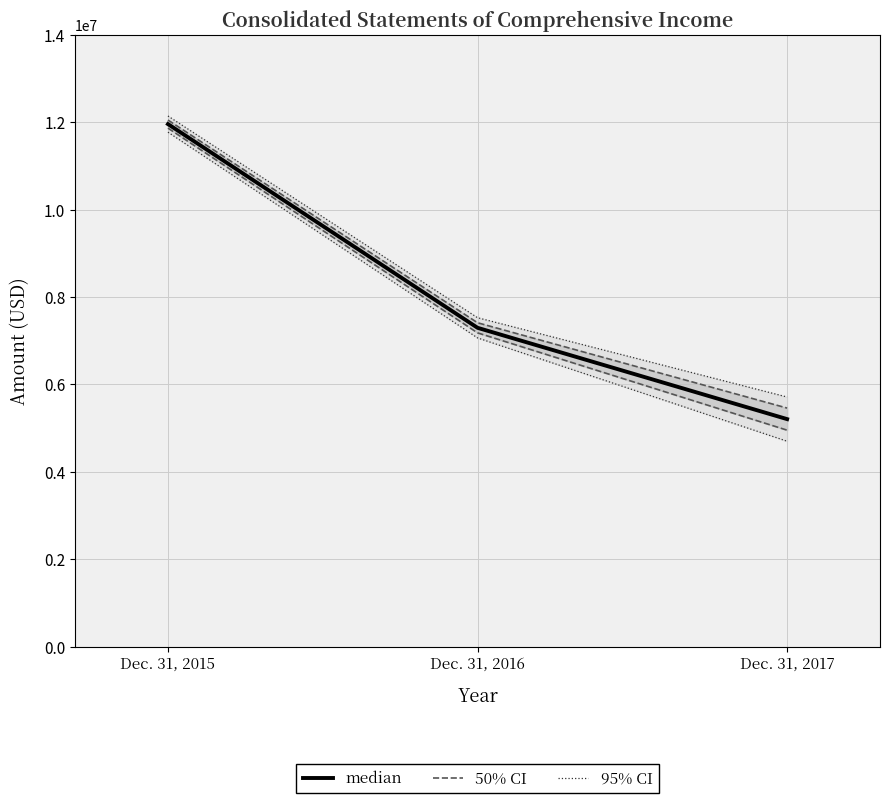

At how many categories does at least one series exceed 9397841?

1